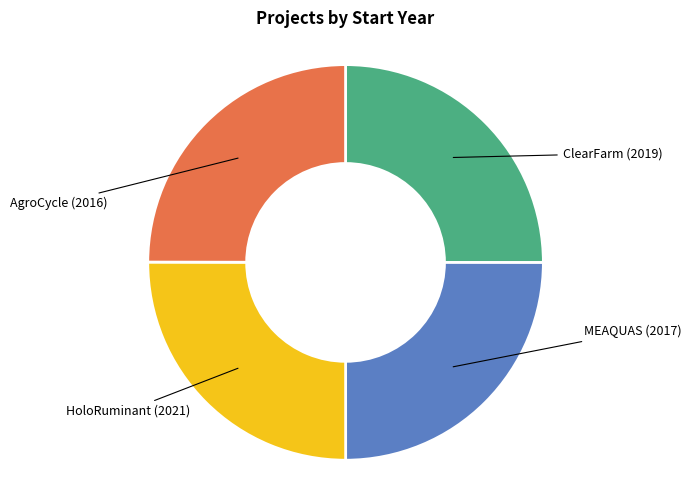

True or false: HoloRuminant (2021) accounts for 33% of the total.

False